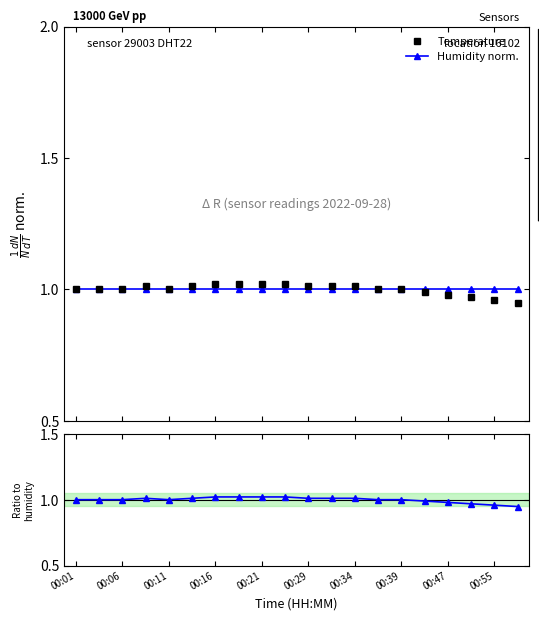

What is the lowest value of the Temperature series?

0.9